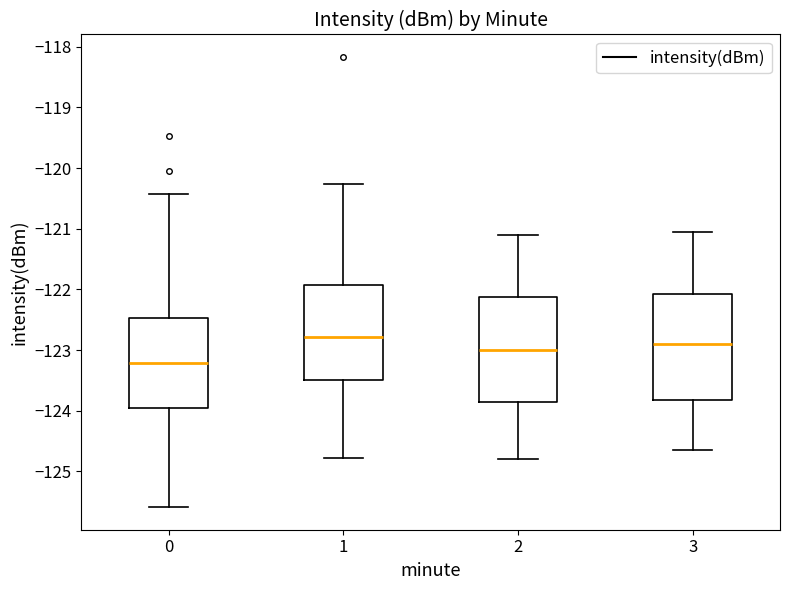

Reading left to right, read every box against the y-axis: the position of its median line, the range the box covers, and the ends of its whiskers. The values are not printed on the chart, so give them approximately, as read against the axis.

0: median -123.2, box -123.9 to -122.5, whiskers -125.6 to -120.4
1: median -122.8, box -123.5 to -121.9, whiskers -124.8 to -120.3
2: median -123.0, box -123.8 to -122.1, whiskers -124.8 to -121.1
3: median -122.9, box -123.8 to -122.1, whiskers -124.6 to -121.0